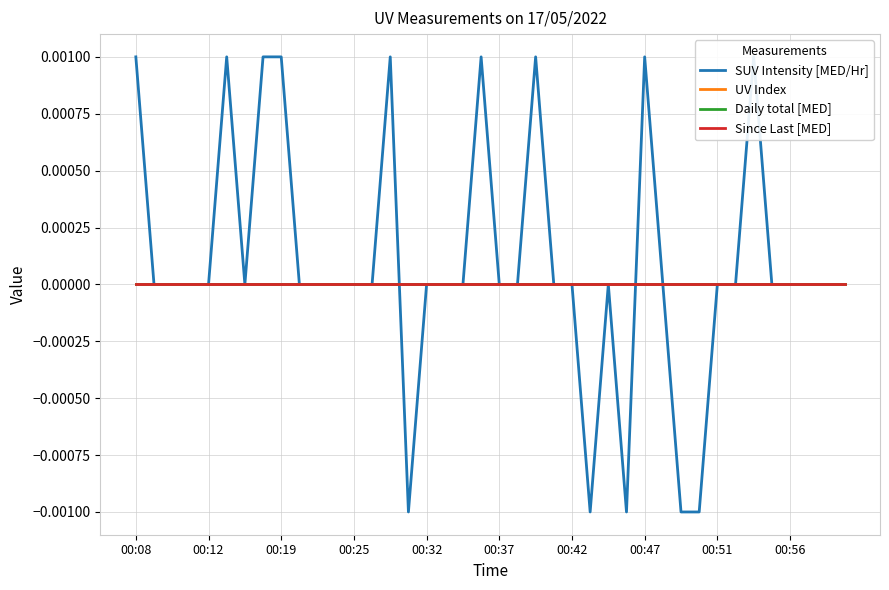

What is the label of the 28th point from the right?

00:25